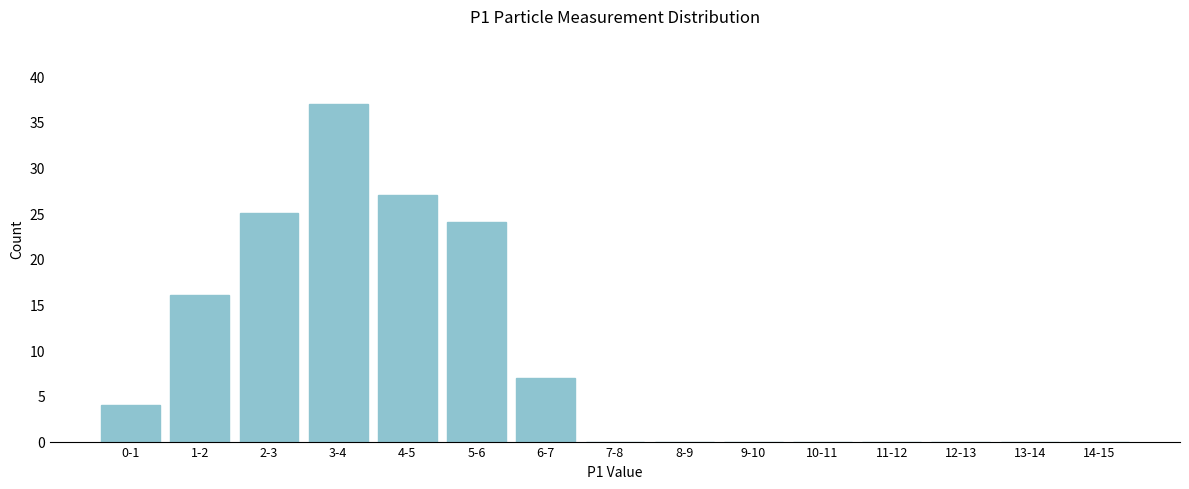

Reading left to right, what are all the values shown in this chart?

0-1=4	1-2=16	2-3=25	3-4=37	4-5=27	5-6=24	6-7=7	7-8=0	8-9=0	9-10=0	10-11=0	11-12=0	12-13=0	13-14=0	14-15=0